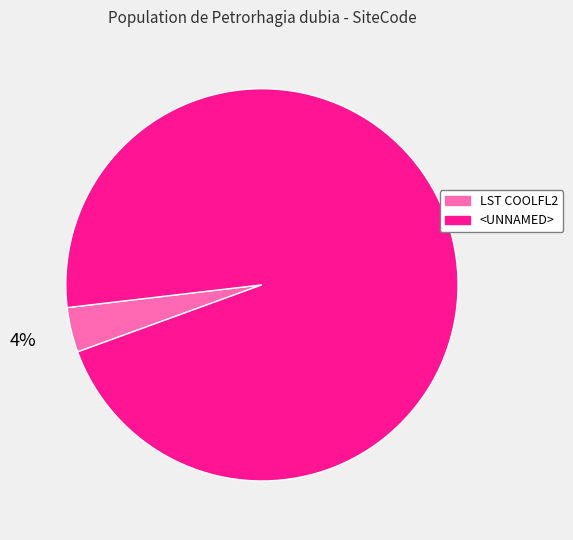

How many slices are in this pie chart?

2